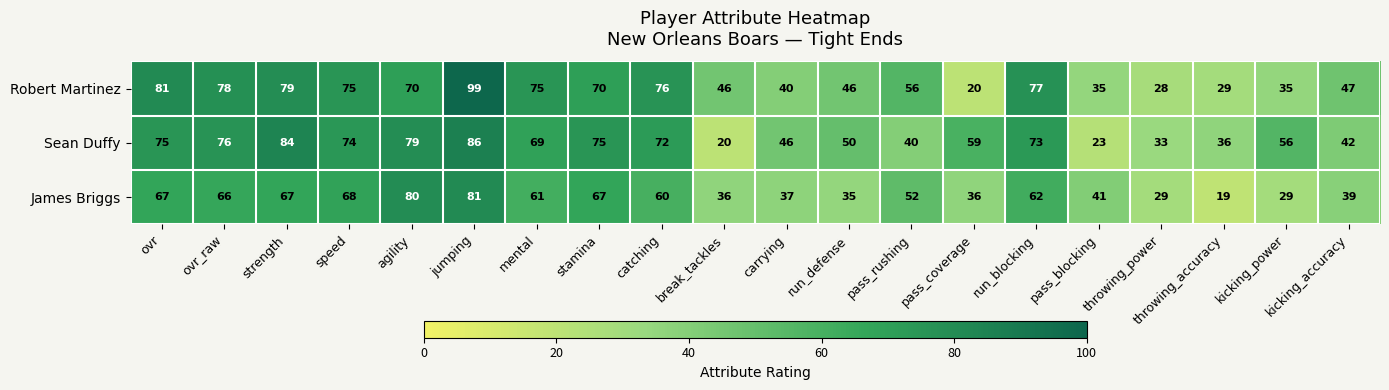

At how many categories does at least one series exceed 25?

20